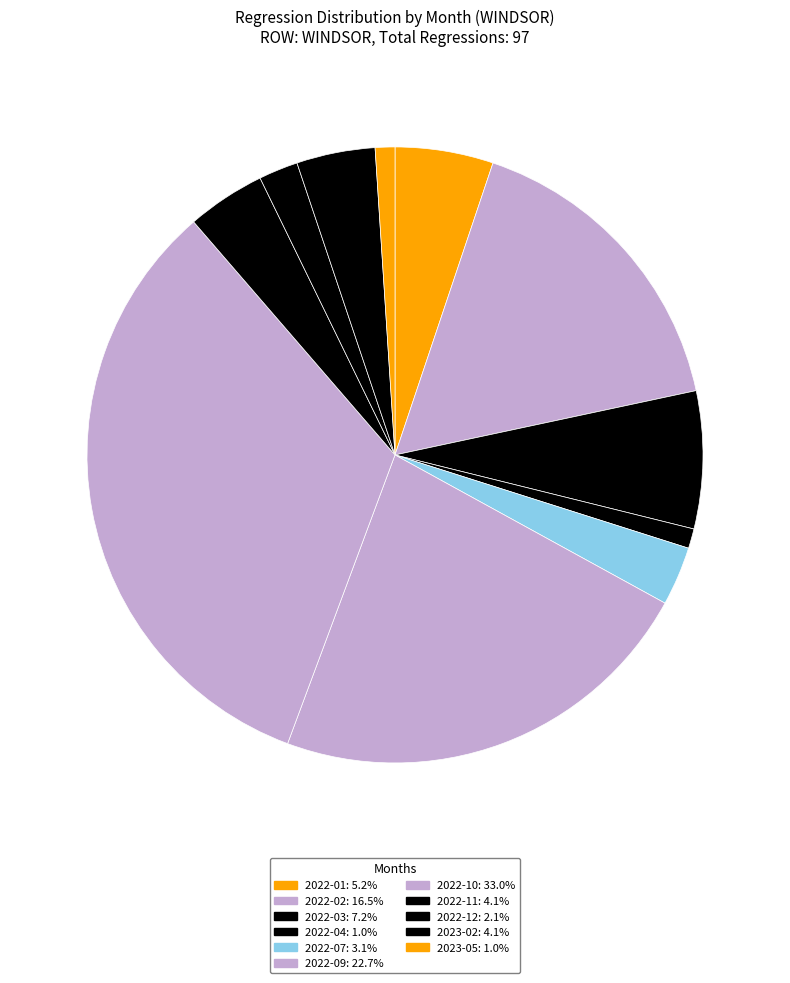

To the nearest percent, what is the combined percentage of 2022-03 and 2023-05?

8%